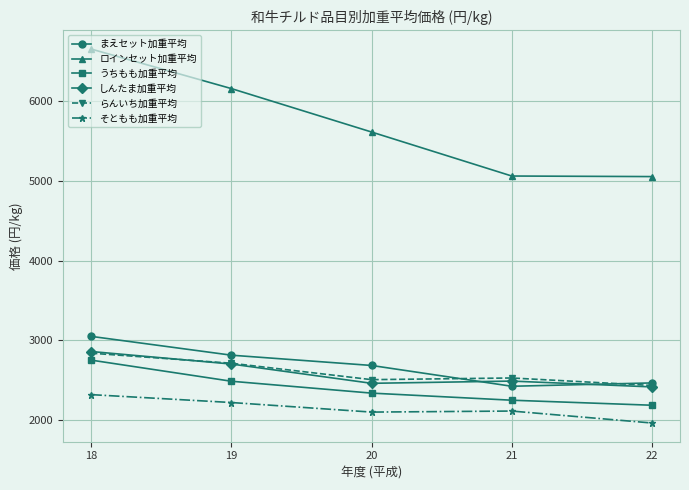

What is the value of the まえセット加重平均 point at the 5th from the left?

2466